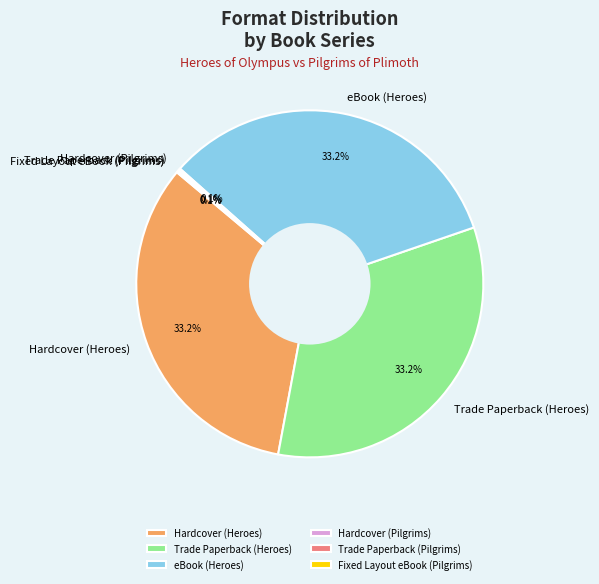

What portion of the pie excludes Trade Paperback (Heroes)?

66.8%